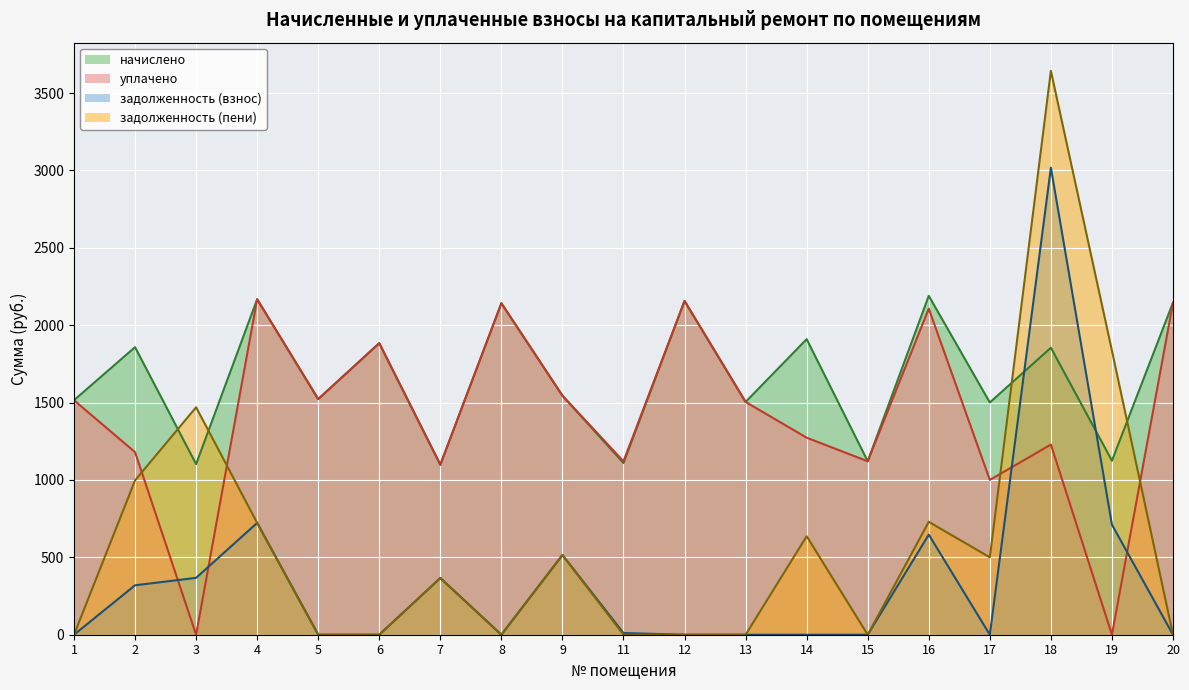

Count the number of categories in the chart.

19